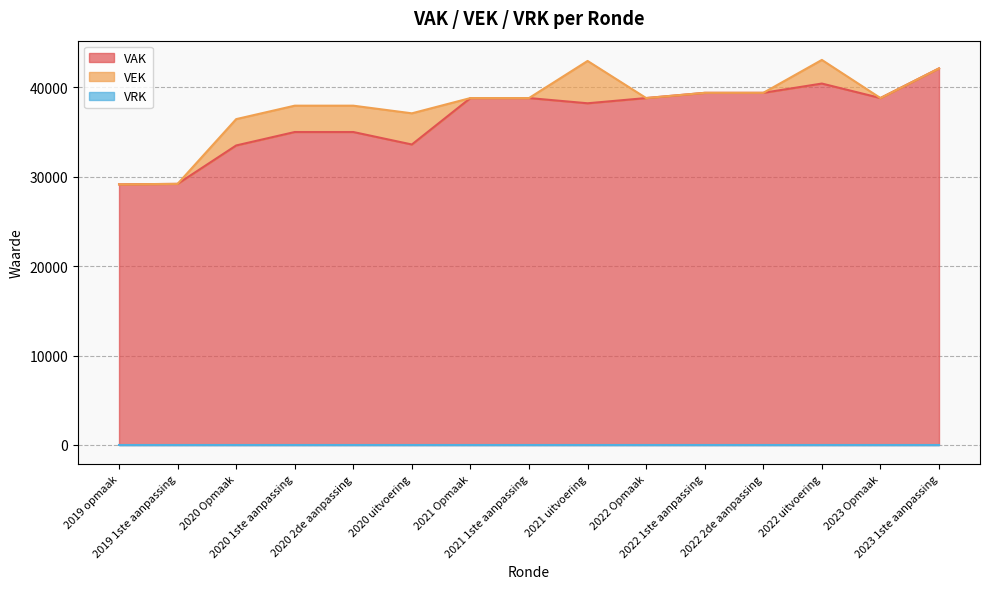

How many values in the VAK series exceed 38814?

4